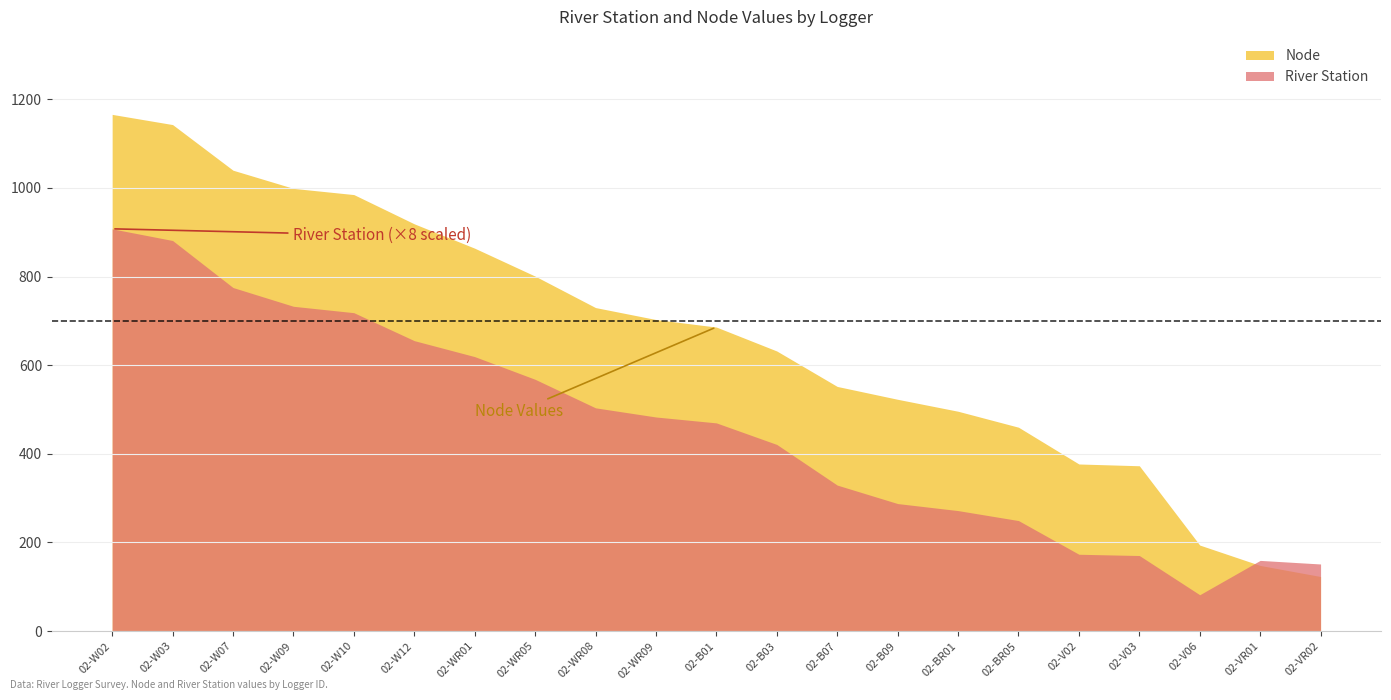

Reading left to right, extract all data points from this chart.

River Station: 113.5	110.2	96.9	91.6	89.8	81.9	77.4	71.0	63.0	60.4	58.7	52.6	41.2	36.0	34.0	31.2	21.7	21.3	10.2	19.9	18.9
Node: 1166.0	1143.0	1040.0	999.0	985.0	919.0	864.0	801.0	730.0	703.0	686.0	632.0	552.0	523.0	496.0	460.0	377.0	373.0	194.0	148.0	123.0